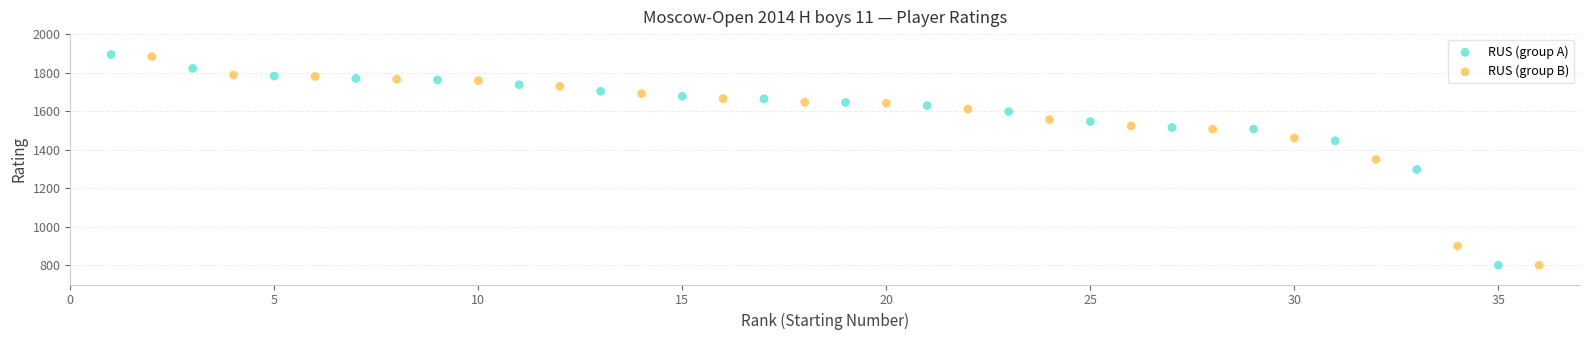

Which series has the largest Y range (max minus min)?

RUS (group A)